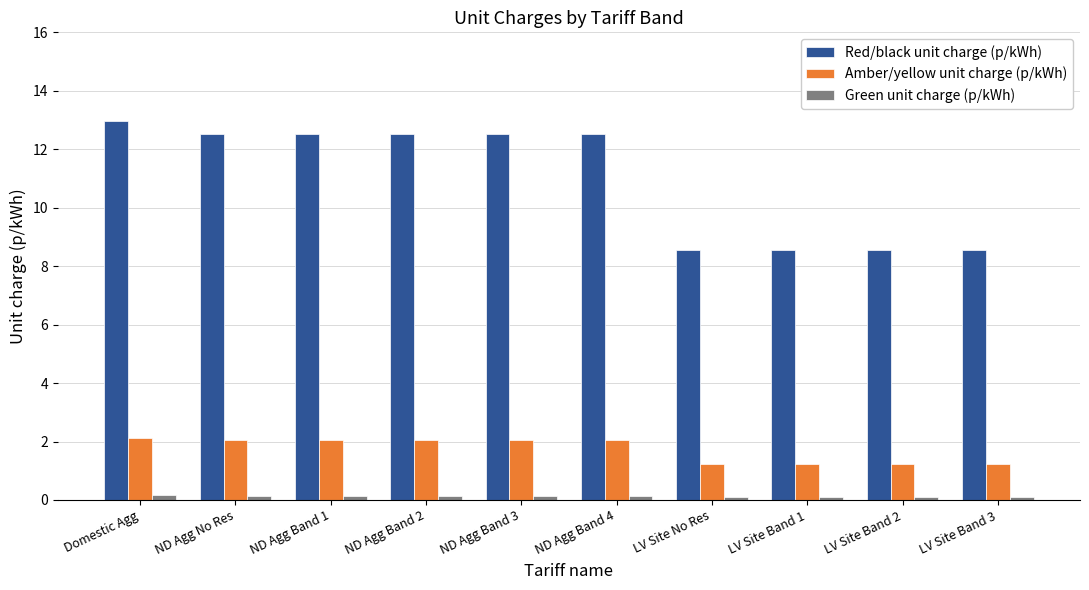

How many bars are there in total?

30